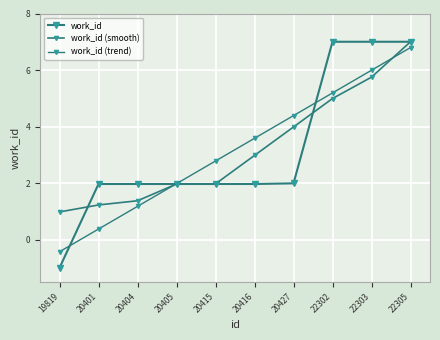

Which series has the largest total across all categories?

work_id (smooth)